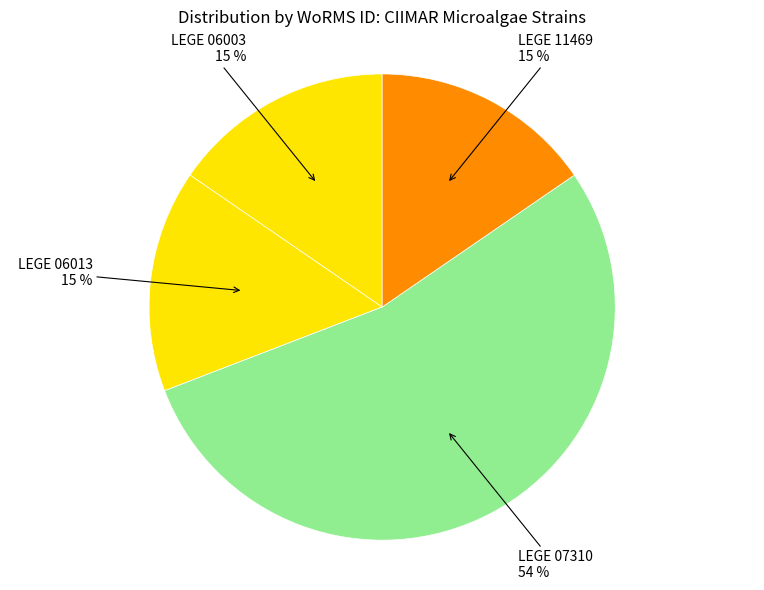

Which category has the smallest portion of the pie?

LEGE 06003